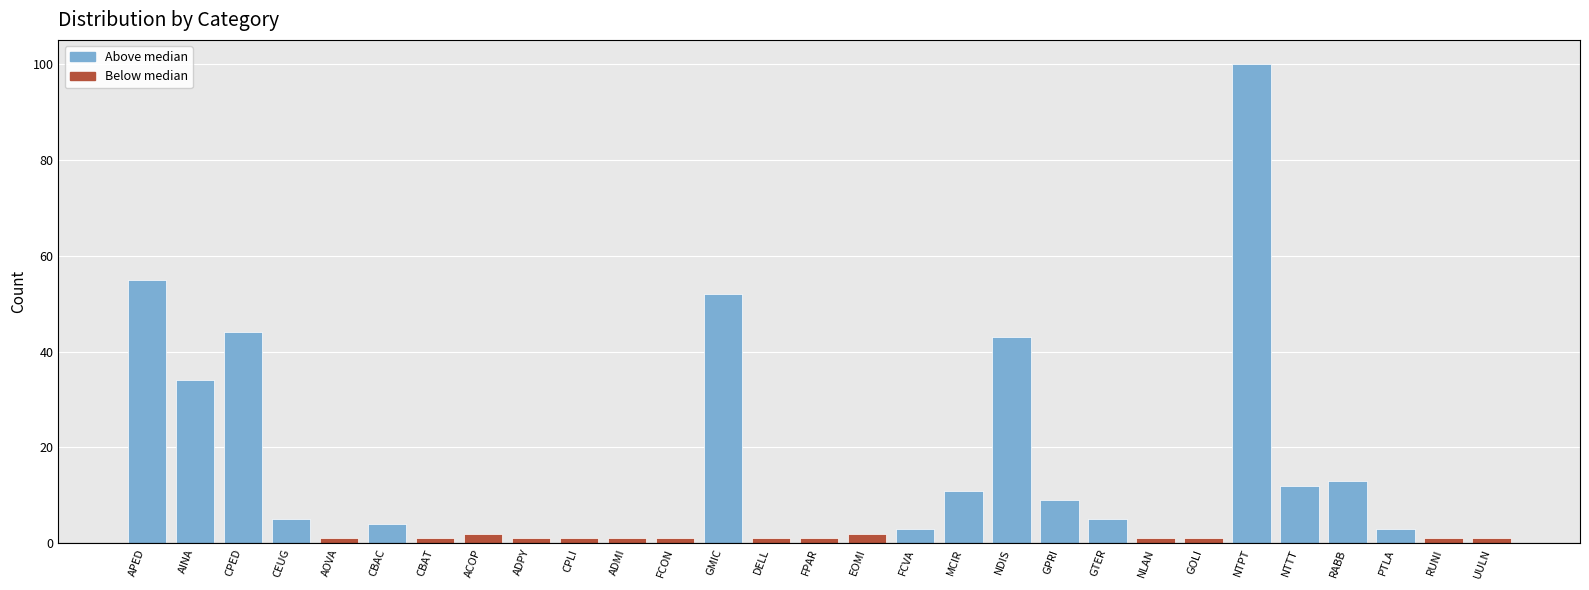

Approximately how many times larger is the value at PTLA compared to ACOP?

1.5